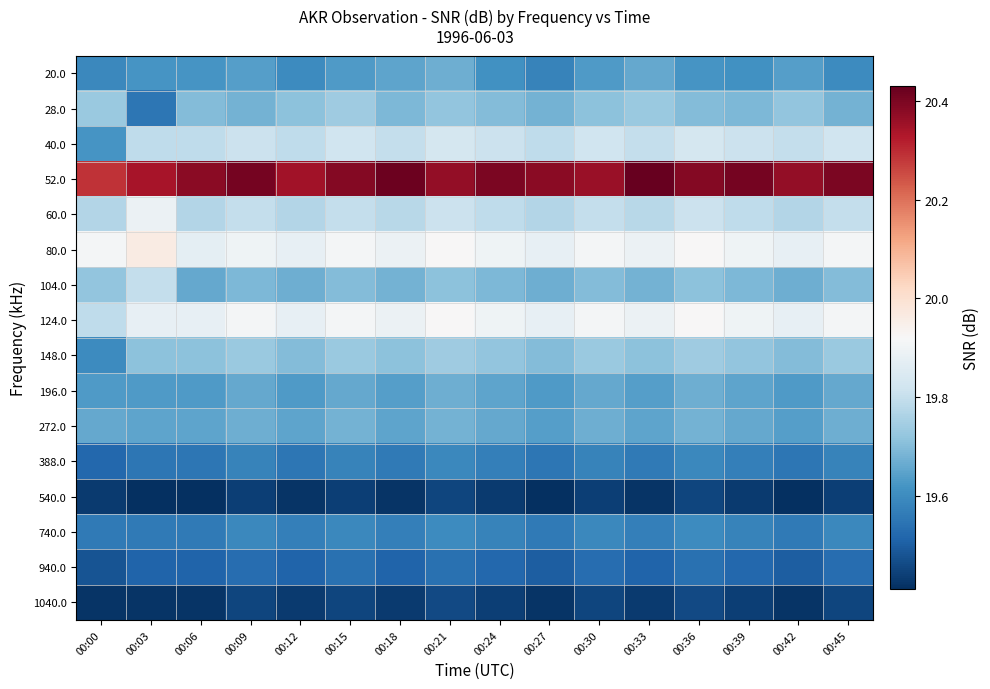

Which series has the largest total across all categories?

52.0